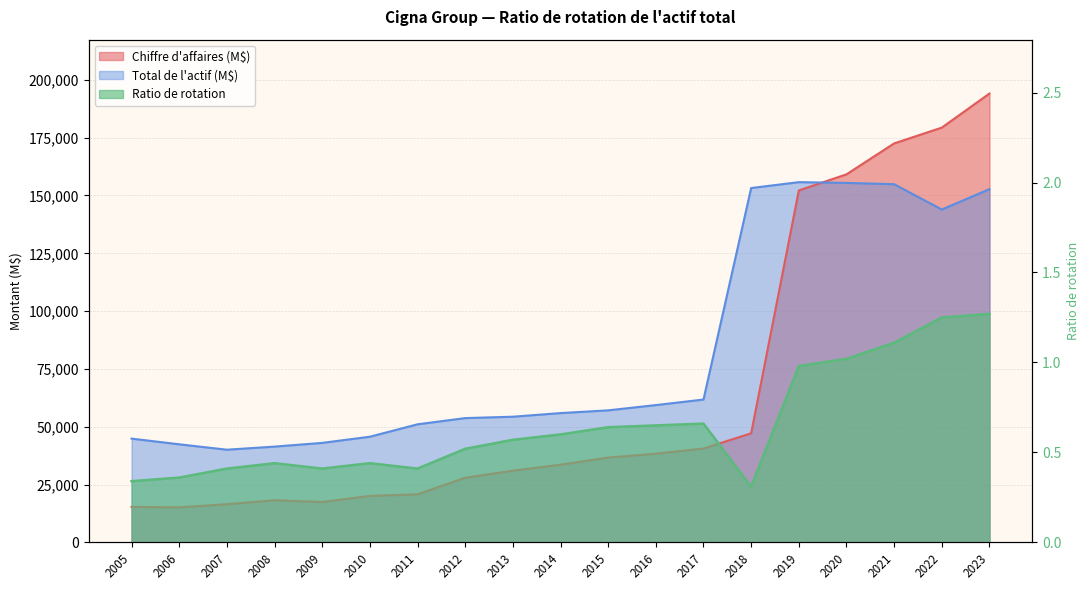

How many intersections are there between Chiffre d'affaires (M$) and Total de l'actif (M$)?

1